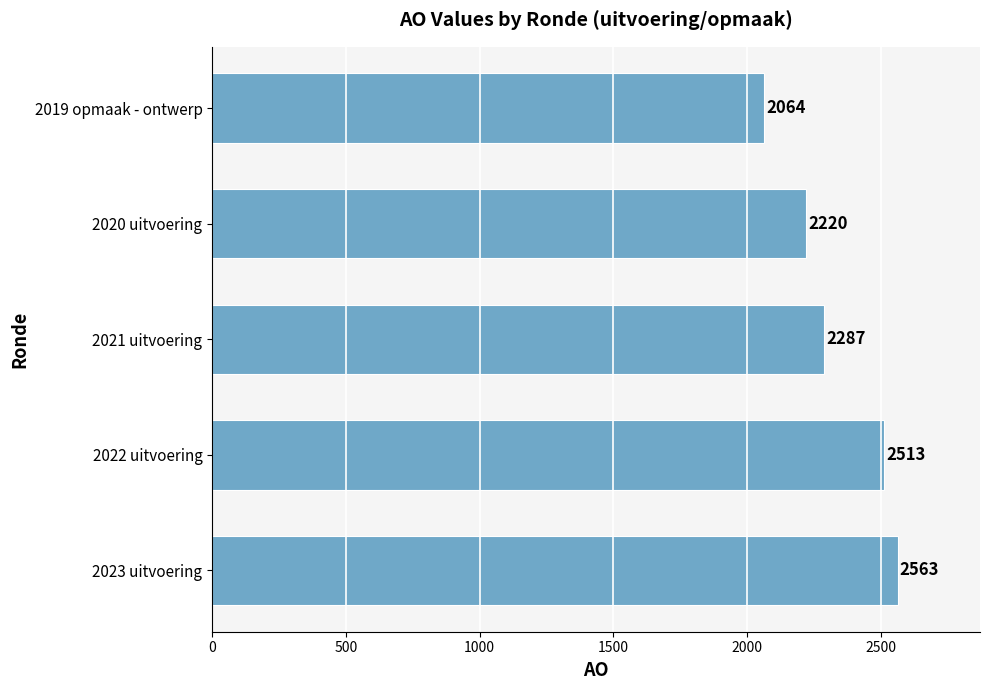

Rank the categories by value from highest to lowest.

2023 uitvoering, 2022 uitvoering, 2021 uitvoering, 2020 uitvoering, 2019 opmaak - ontwerp